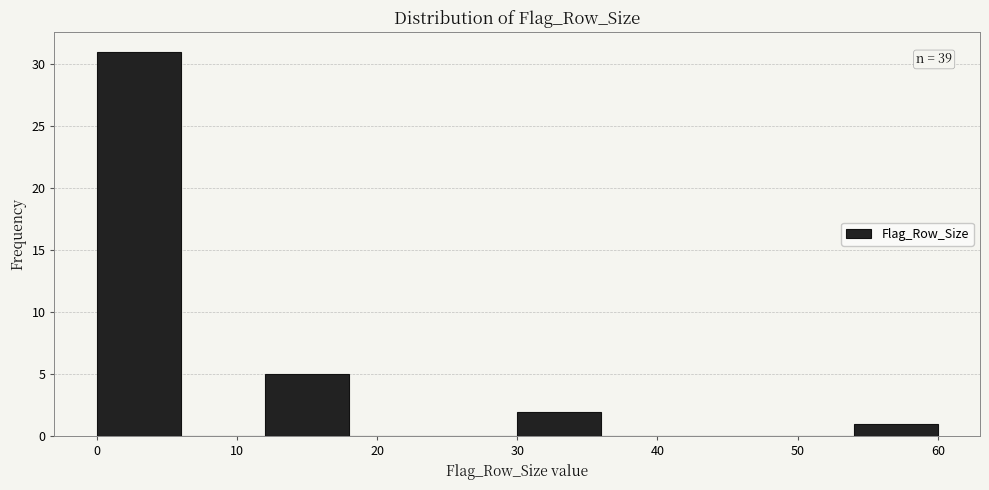

Over which range of the x-axis is the bar tallest?

0 to 6